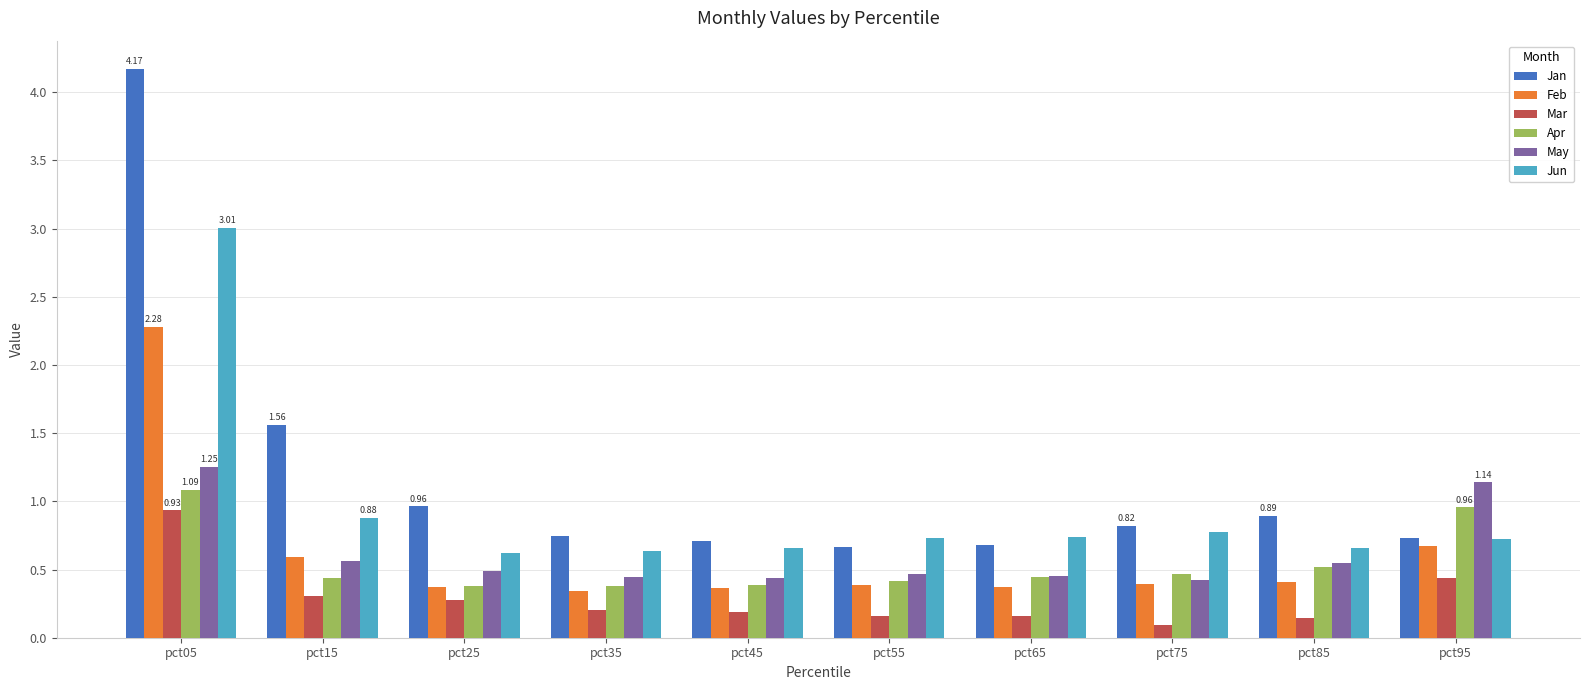

At which label is Jun closest to 1?

pct15